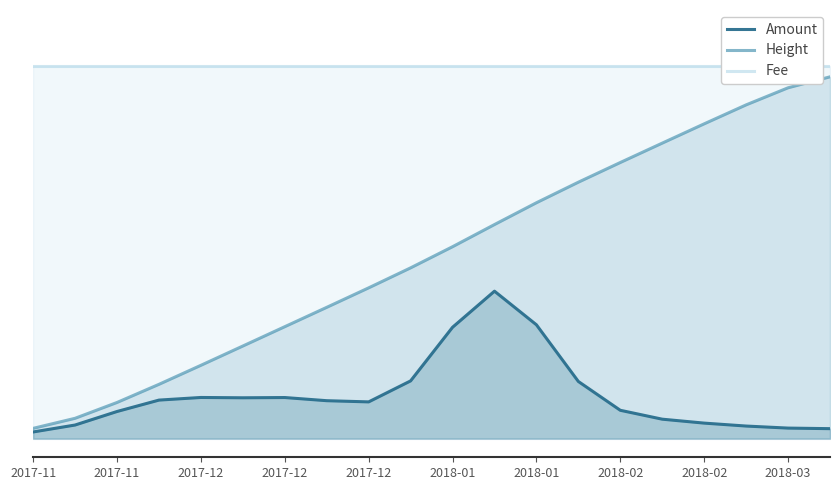

Rank the series by their average value, from highest to lowest.

Fee, Height, Amount